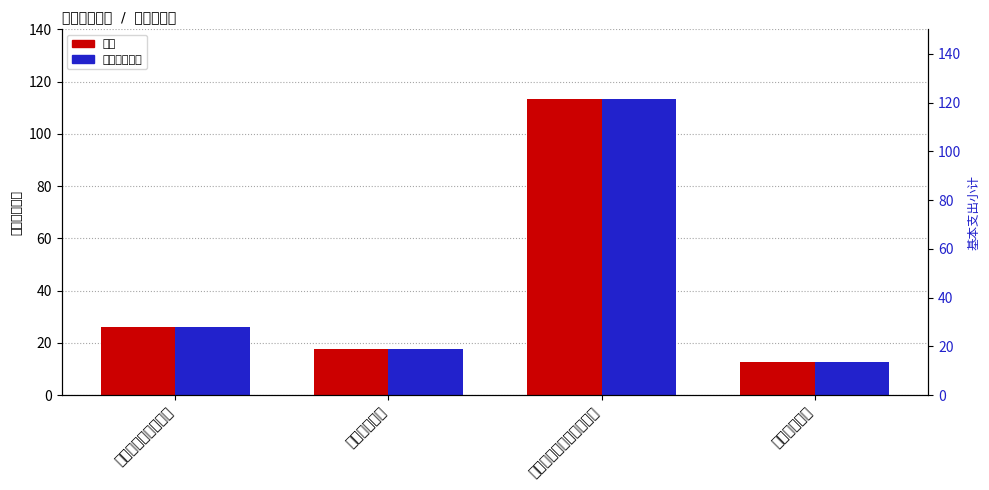

What are all the series names shown in the legend?

合计, 基本支出小计